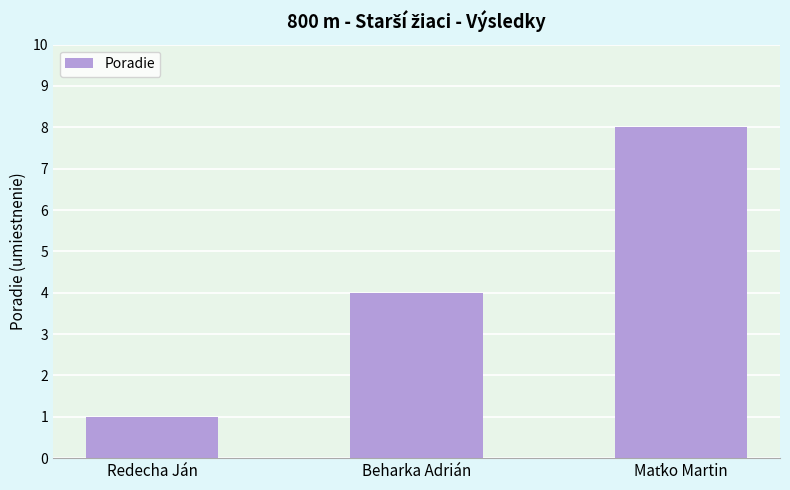

True or false: the data shows 7 at Beharka Adrián.

False